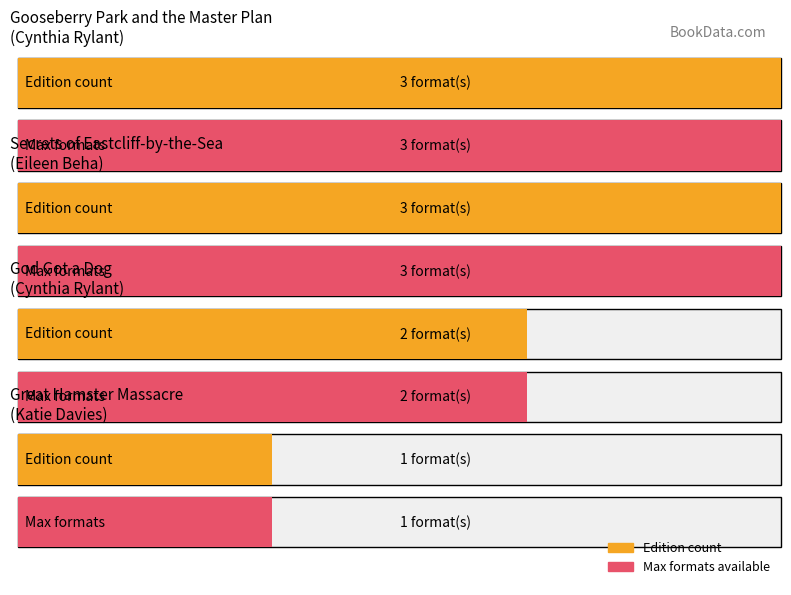

What position from the left is Great Hamster Massacre?

4